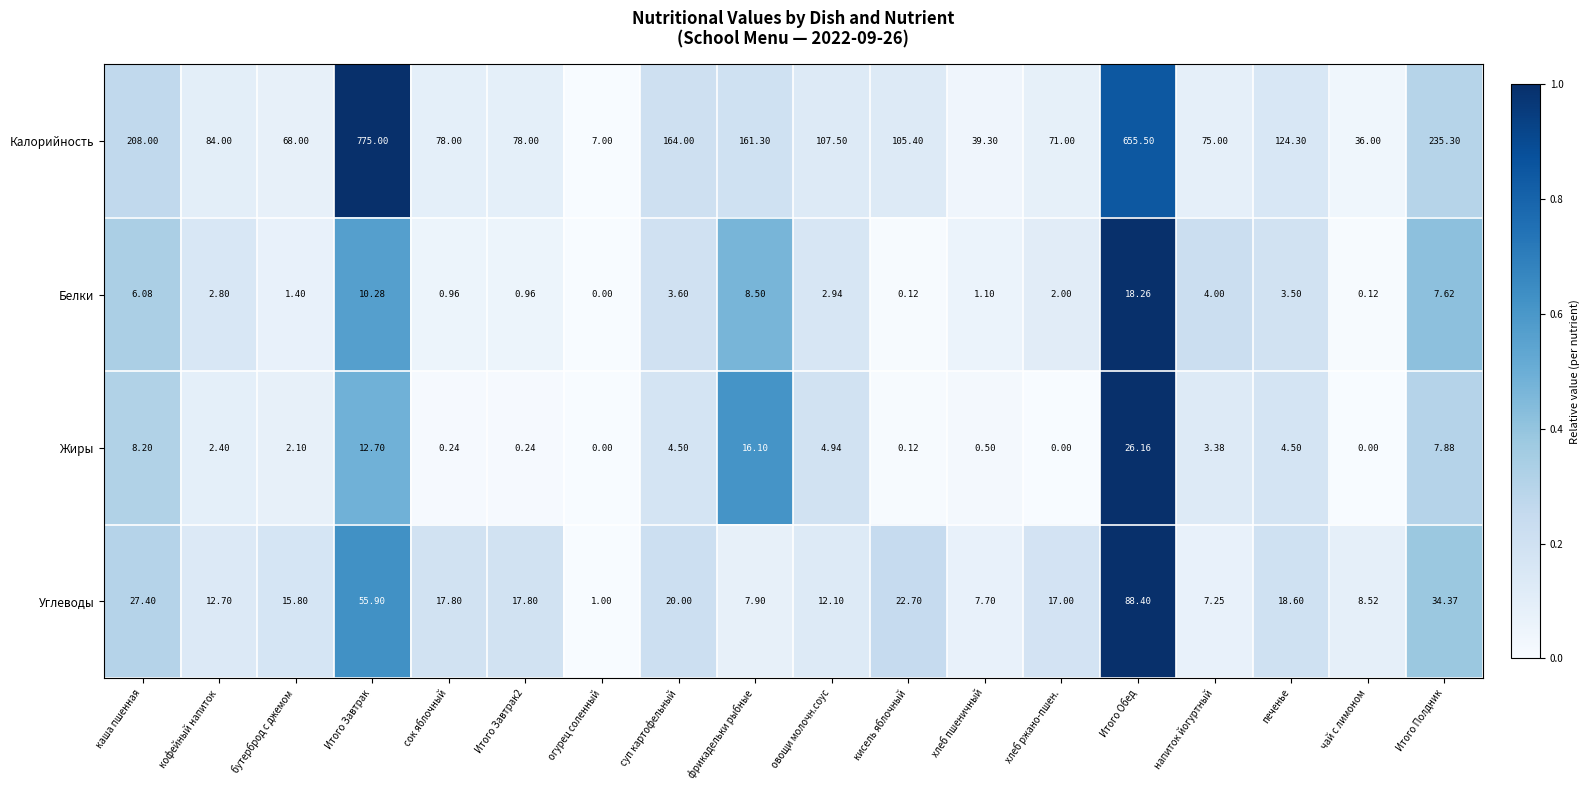

Which label corresponds to the largest value in the chart?

Итого Завтрак